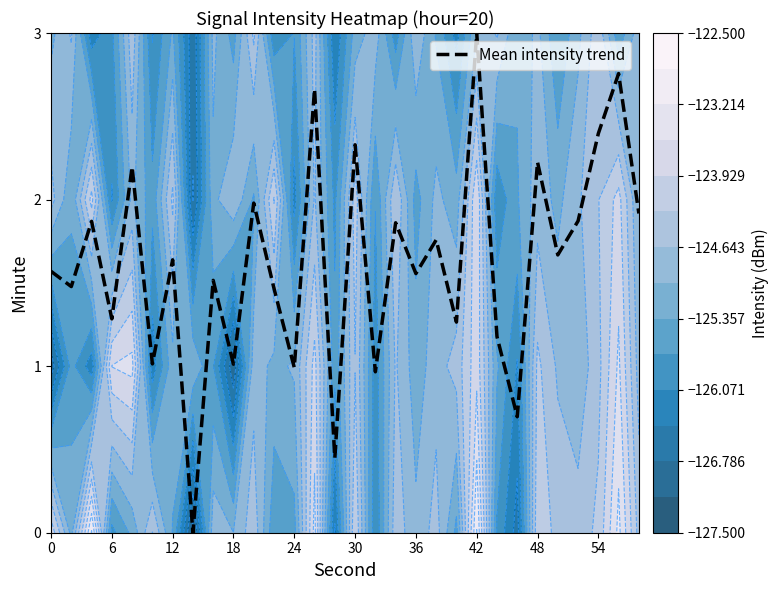

The value of Mean intensity trend at 48 is 1.5. True or false?

False